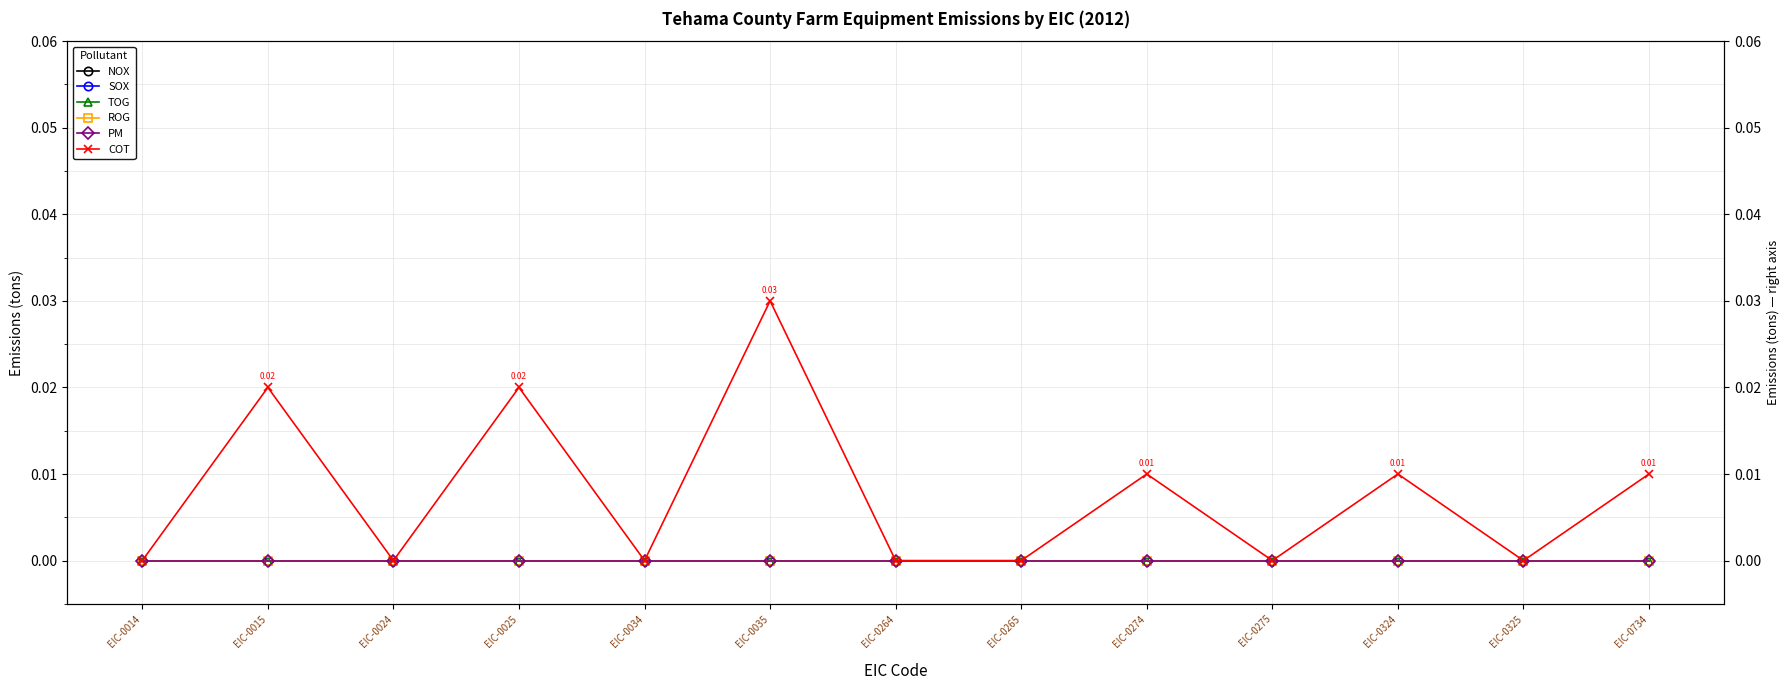

The SOX series shows 0.0 at EIC-0024. True or false?

True